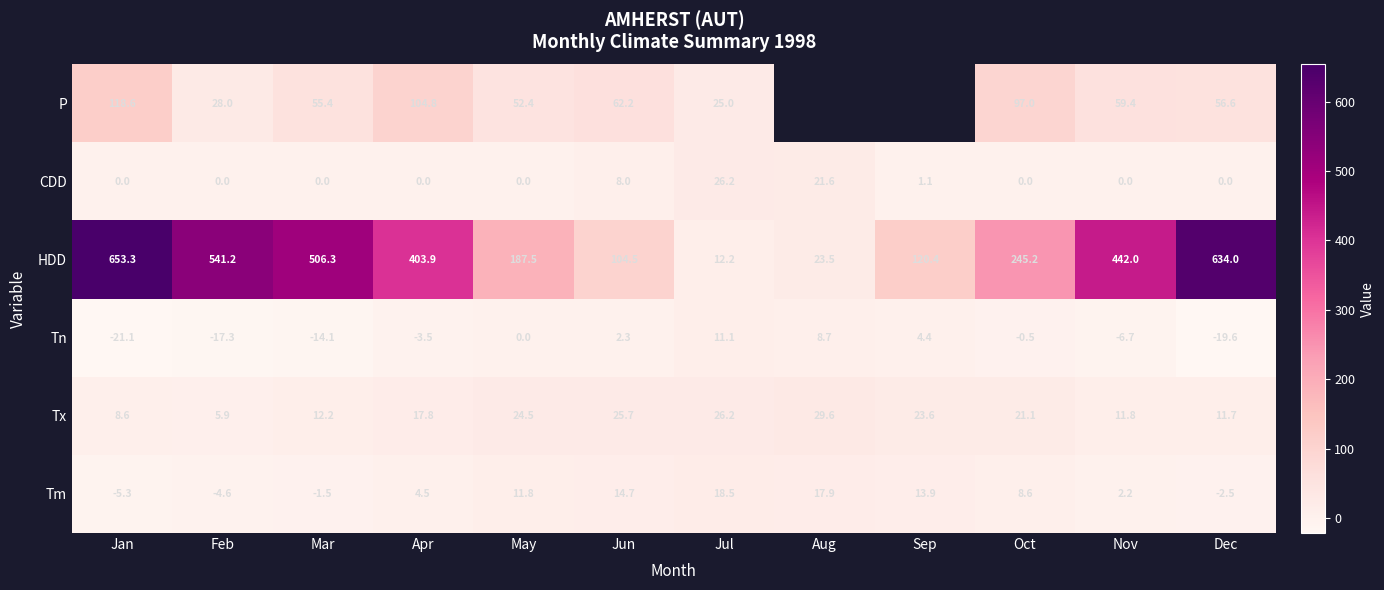

What is the total value across all series at May?

276.2